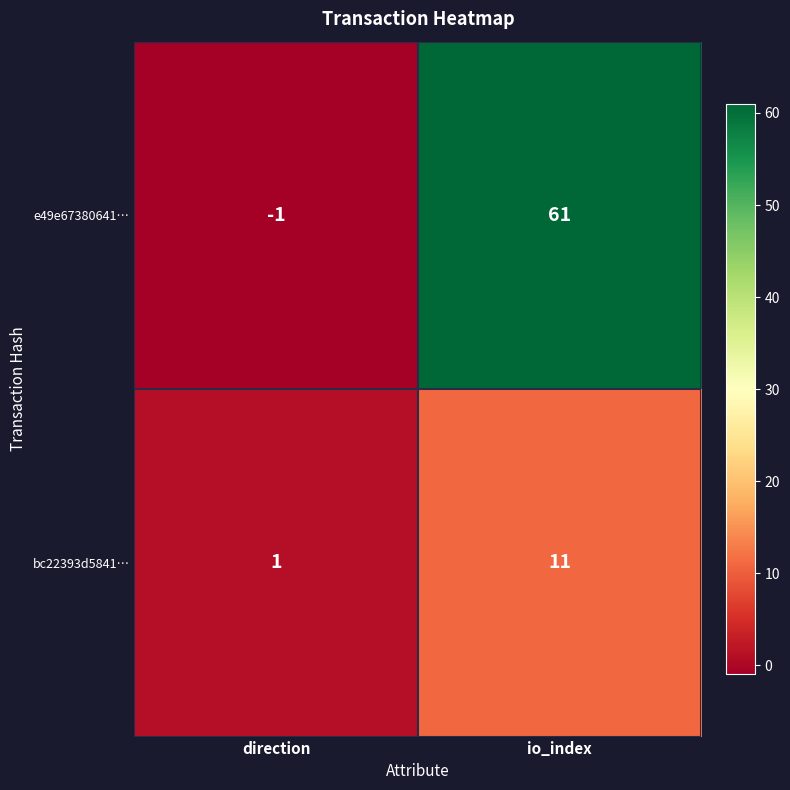

Is it true that e49e67380641… equals 61 at io_index?

True